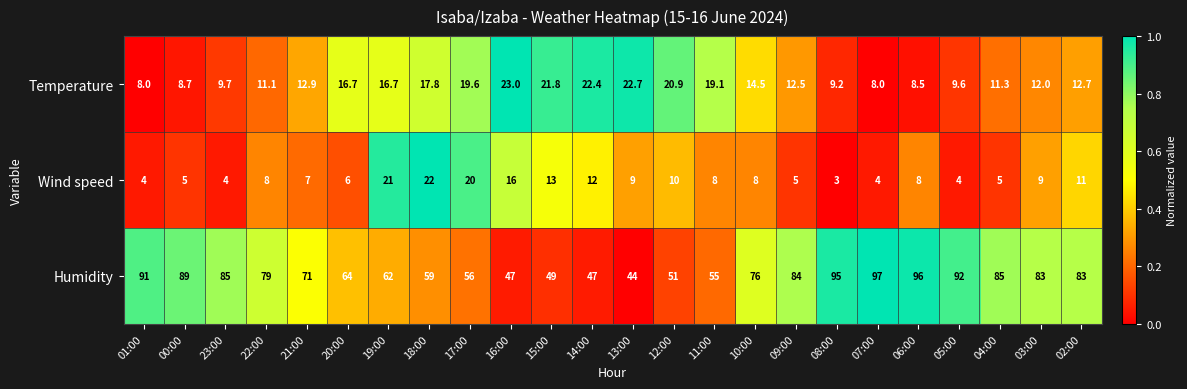

Which series has the largest range (max minus min)?

Humidity